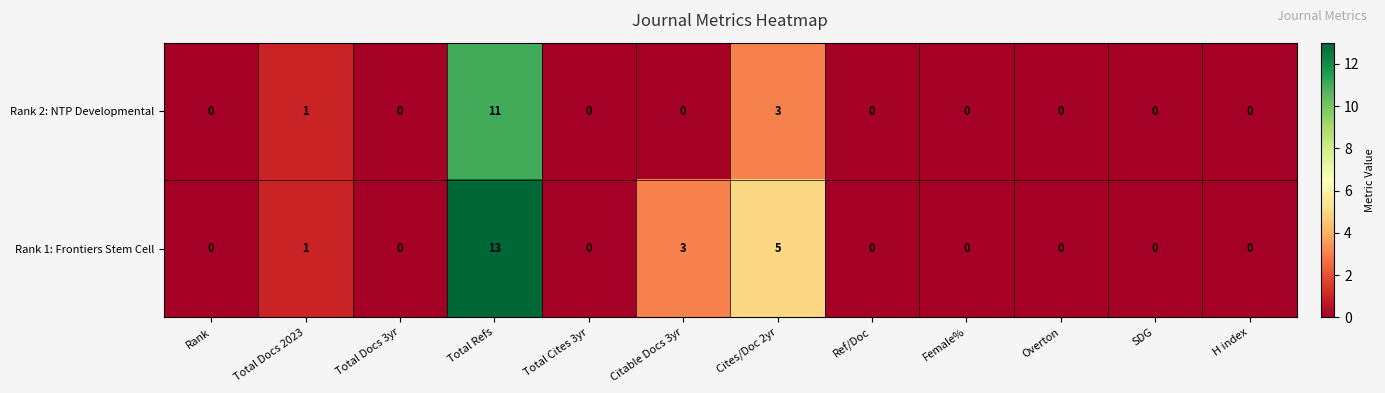

Rank the series by their average value, from lowest to highest.

Rank 2: NTP Developmental, Rank 1: Frontiers Stem Cell